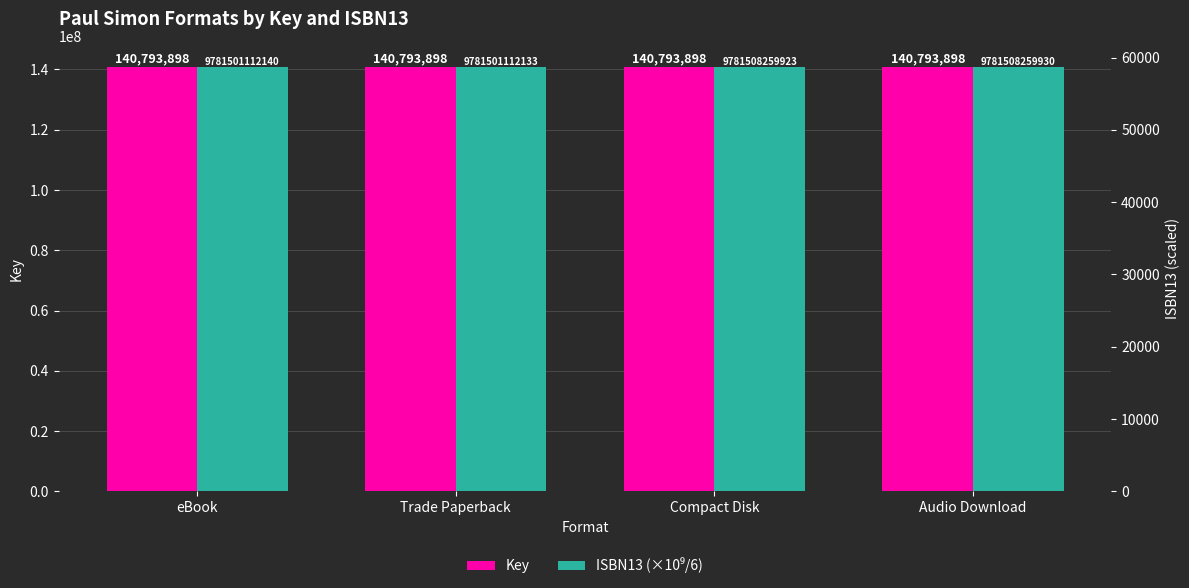

Reading right to left, extract all data points from this chart.

Key: 140793898.0	140793898.0	140793898.0	140793898.0
ISBN13 (×10⁹/6): 58689.0	58689.0	58689.0	58689.0